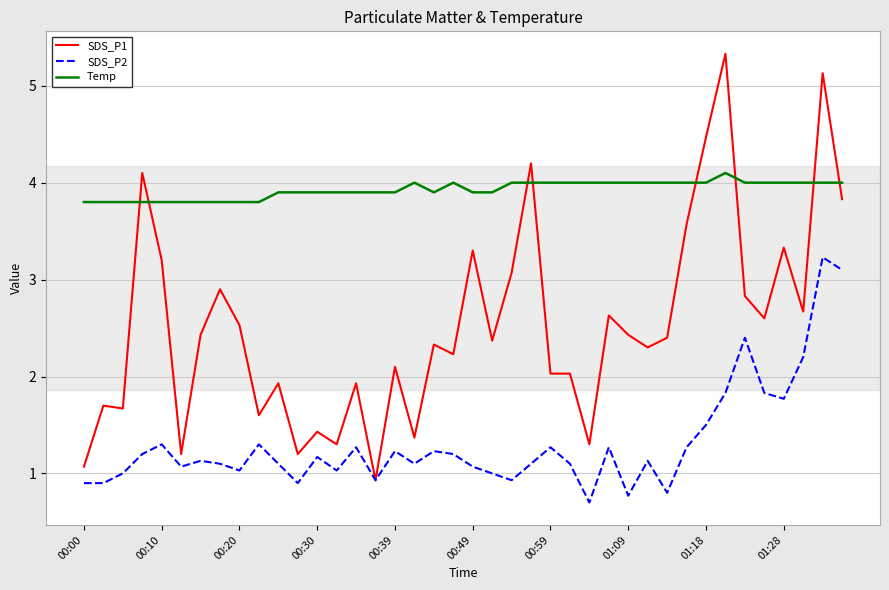

What are all the series names shown in the legend?

SDS_P1, SDS_P2, Temp